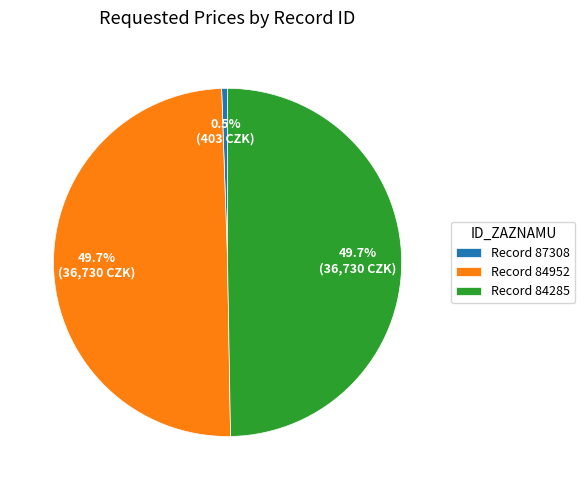

Does Record 87308 account for over 50% of the chart?

No